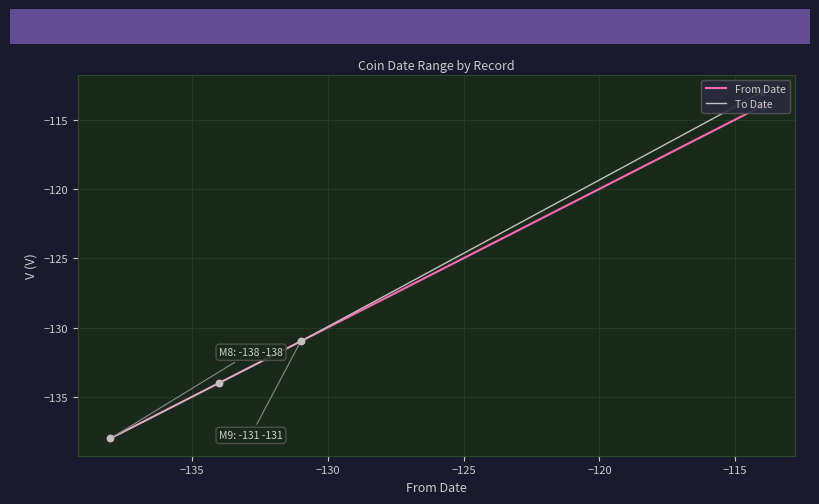

Is the value of To Date at −125 greater than the value of From Date at −125?

Yes